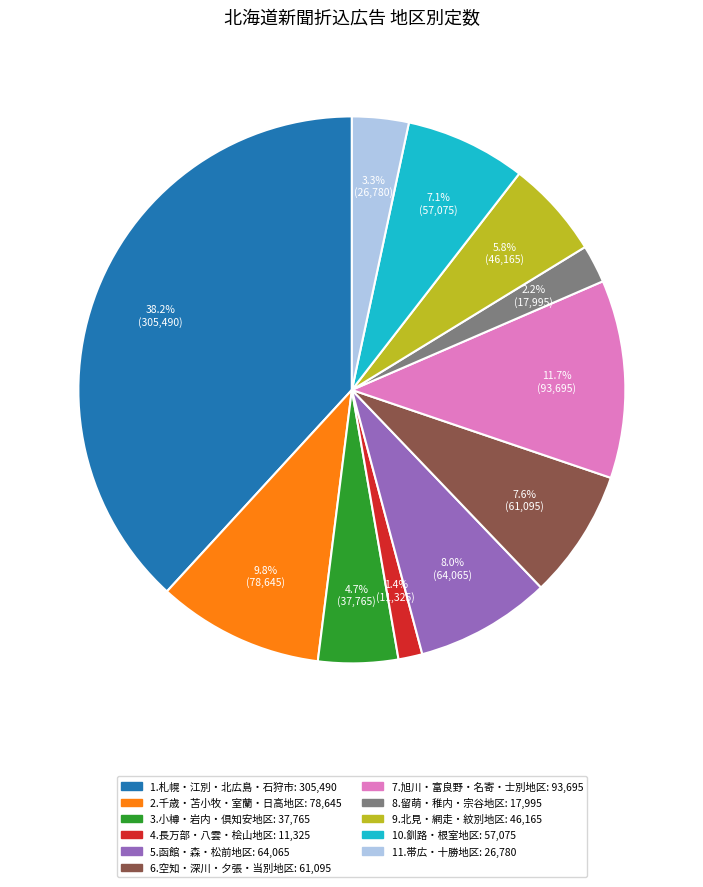

Is the sum of 7.旭川・富良野・名寄・士別地区 and 4.長万部・八雲・桧山地区 greater than half?

No